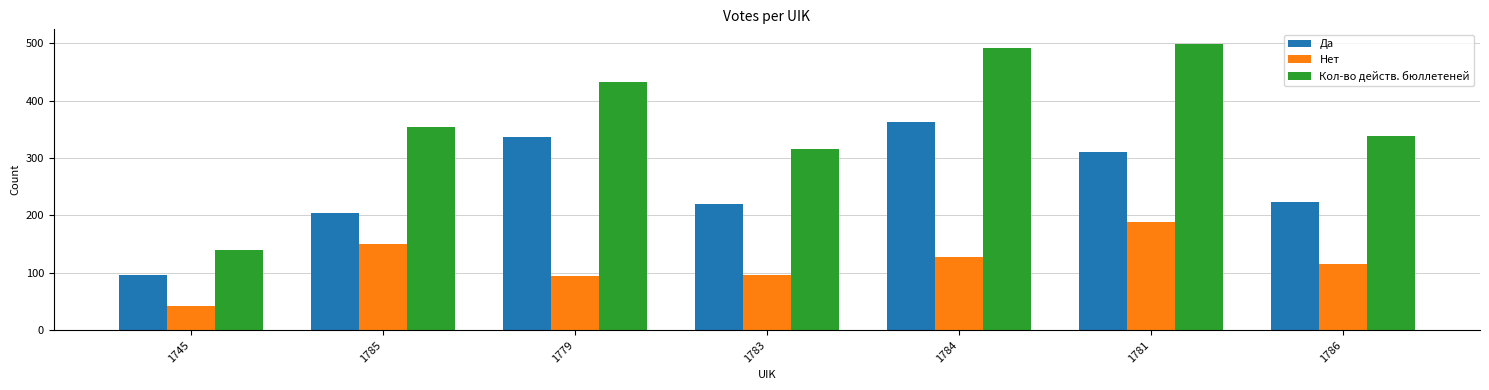

Which series has the largest range (max minus min)?

Кол-во действ. бюллетеней